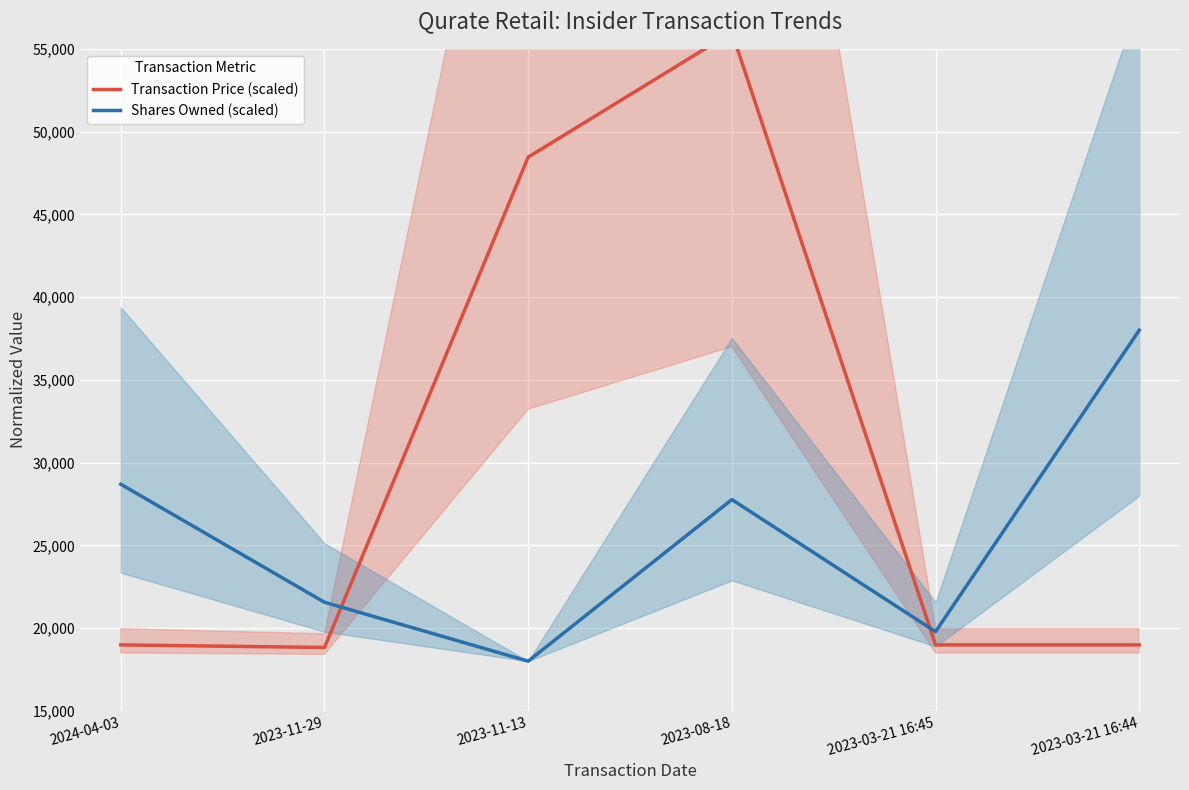

List the series in order of their peak value, lowest first.

Shares Owned (scaled), Transaction Price (scaled)